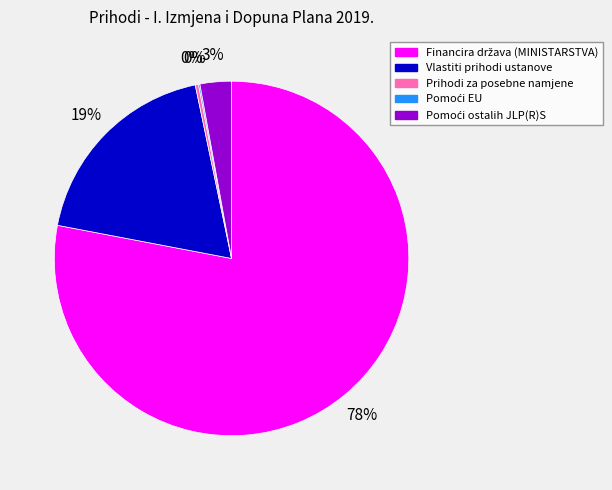

Is there a majority slice in this chart?

Yes